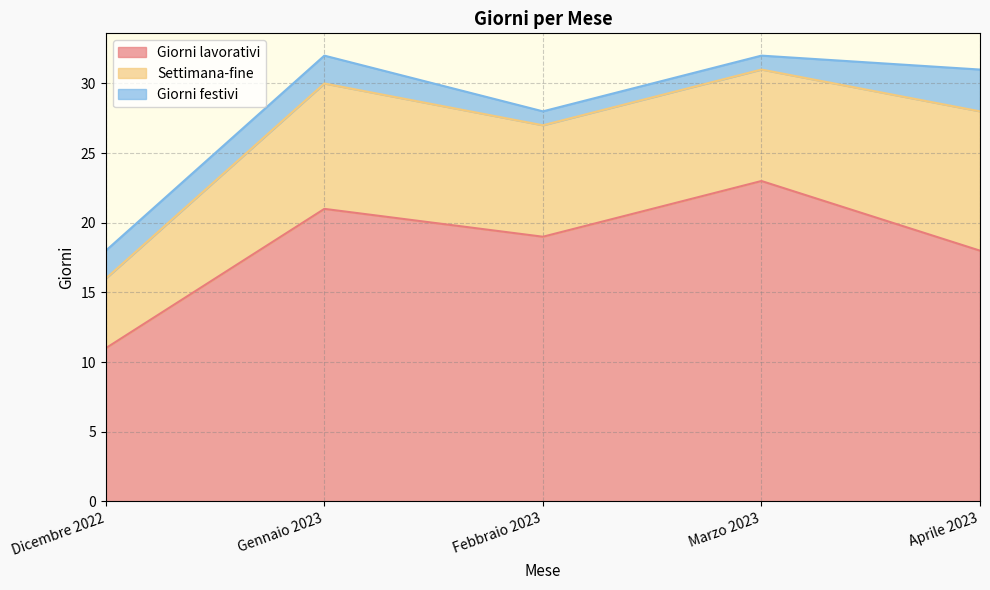

The value of Giorni festivi at Gennaio 2023 is 2. True or false?

True